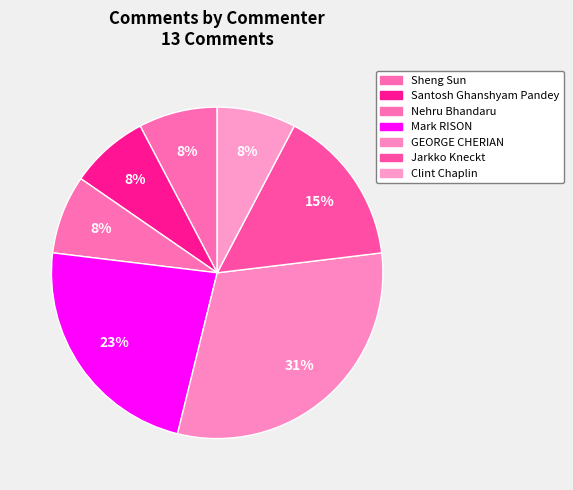

Count the number of slices in the pie.

7